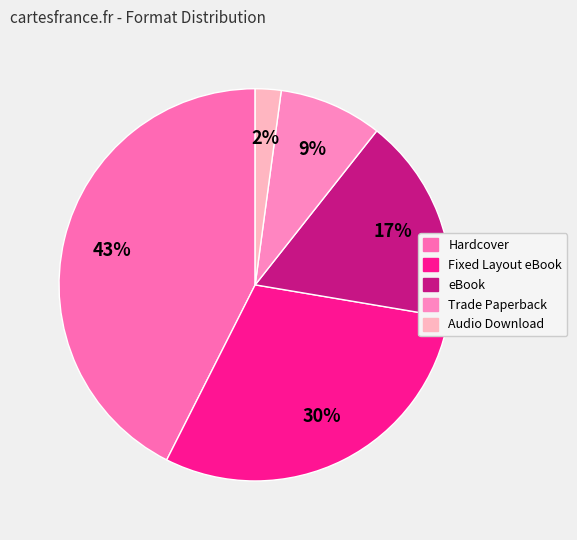

Combined, do Hardcover and eBook account for over 50%?

Yes